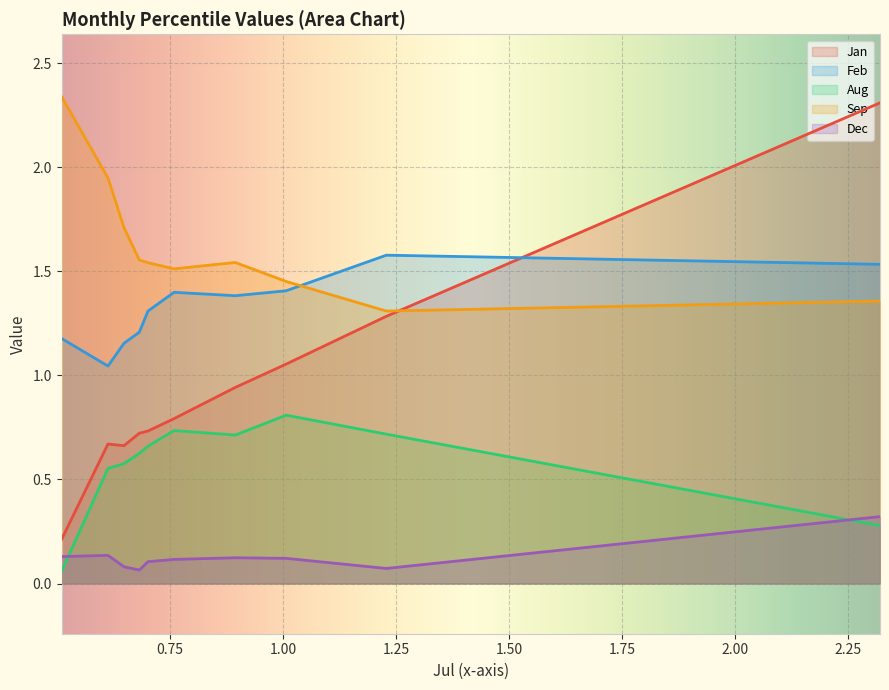

What are all the series names shown in the legend?

Jan, Feb, Aug, Sep, Dec